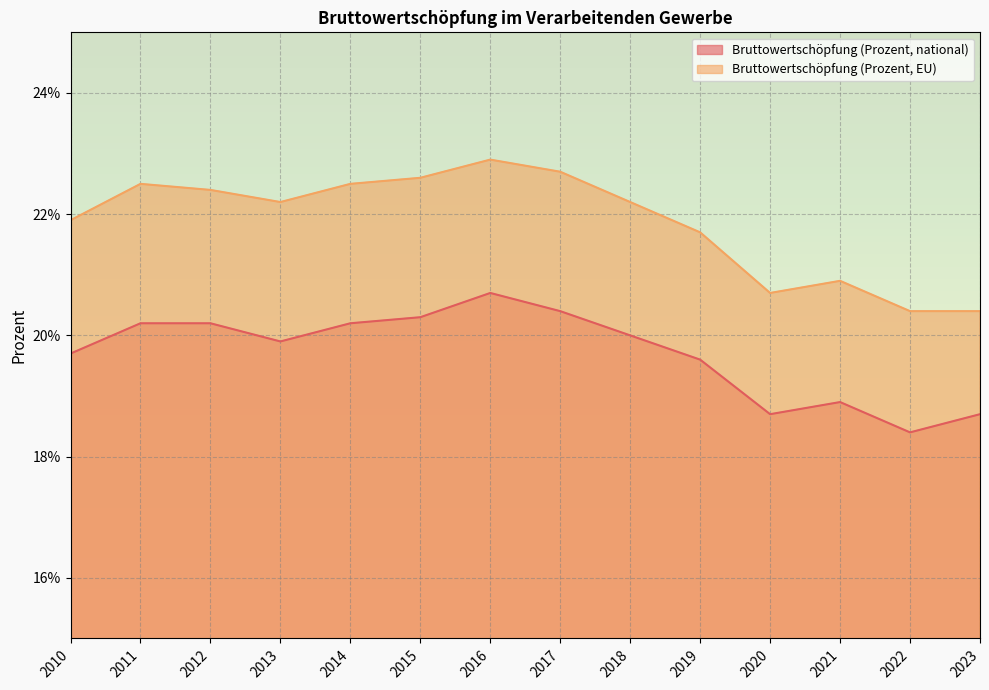

What is the value of the Bruttowertschöpfung (Prozent, national) point at the 1st from the left?

19.7